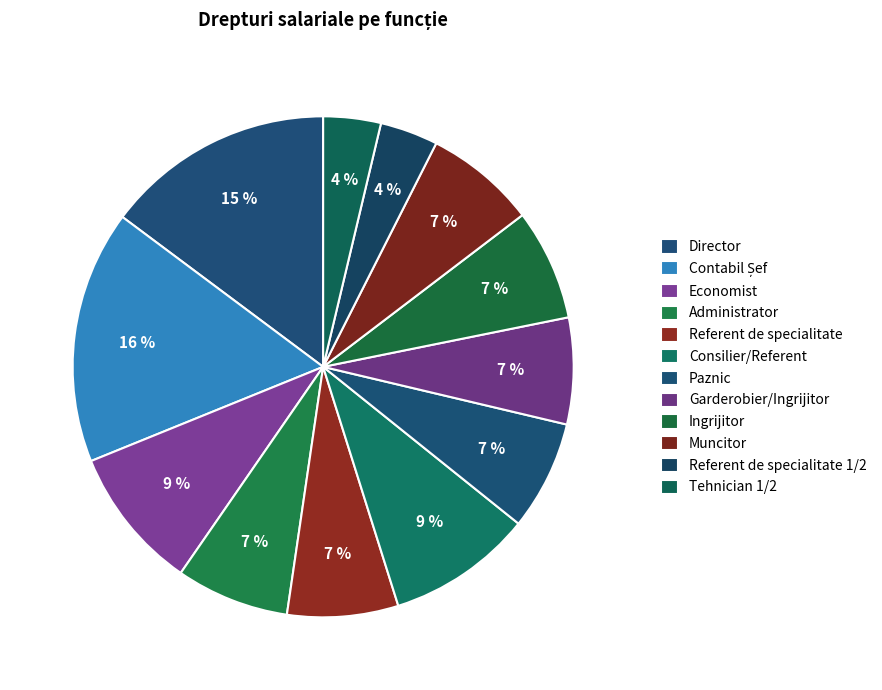

What percentage do Contabil Șef and Muncitor together represent?

23.5%